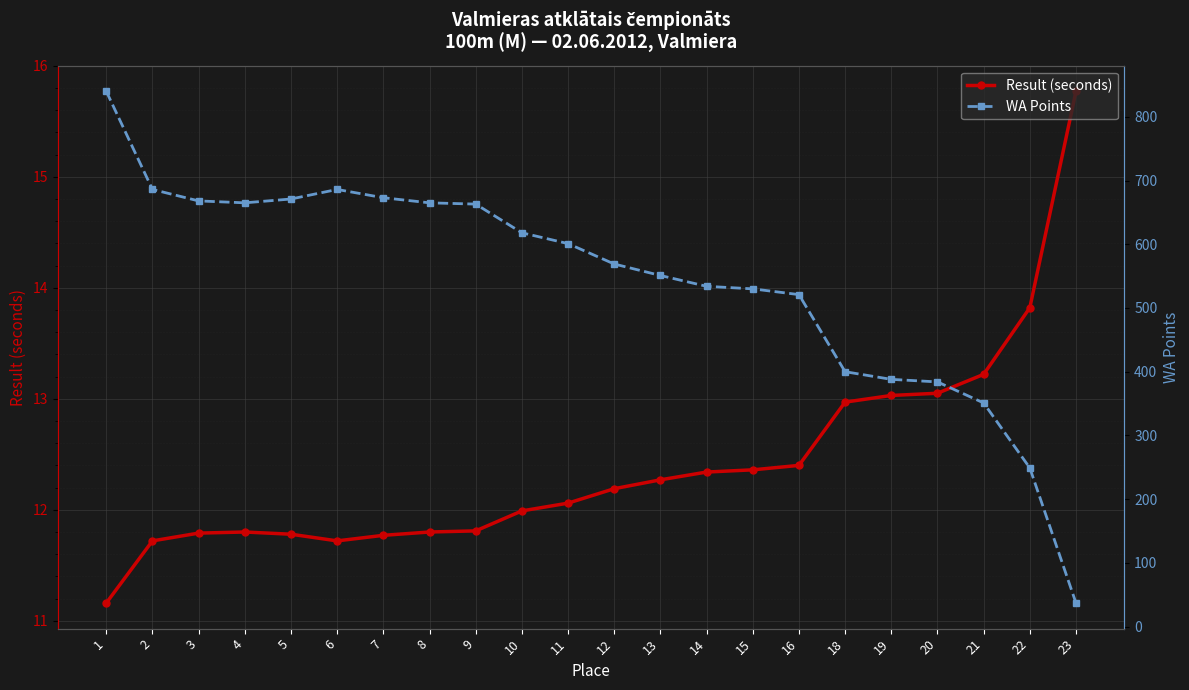

Rank the series by their maximum value, from highest to lowest.

WA Points, Result (seconds)